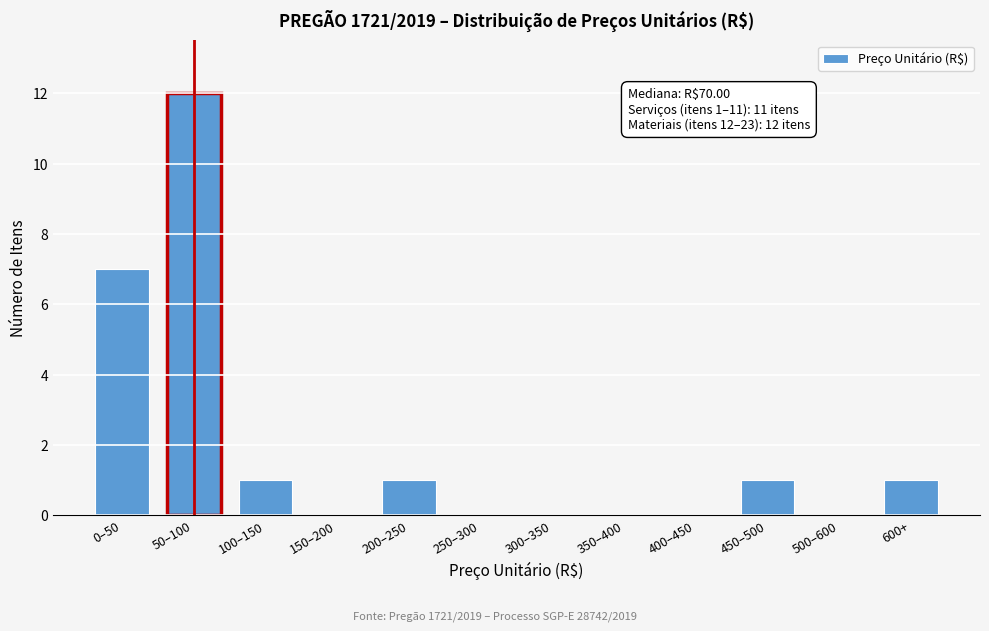

Reading right to left, what are all the values shown in this chart?

600+=1	500–600=0	450–500=1	400–450=0	350–400=0	300–350=0	250–300=0	200–250=1	150–200=0	100–150=1	50–100=12	0–50=7